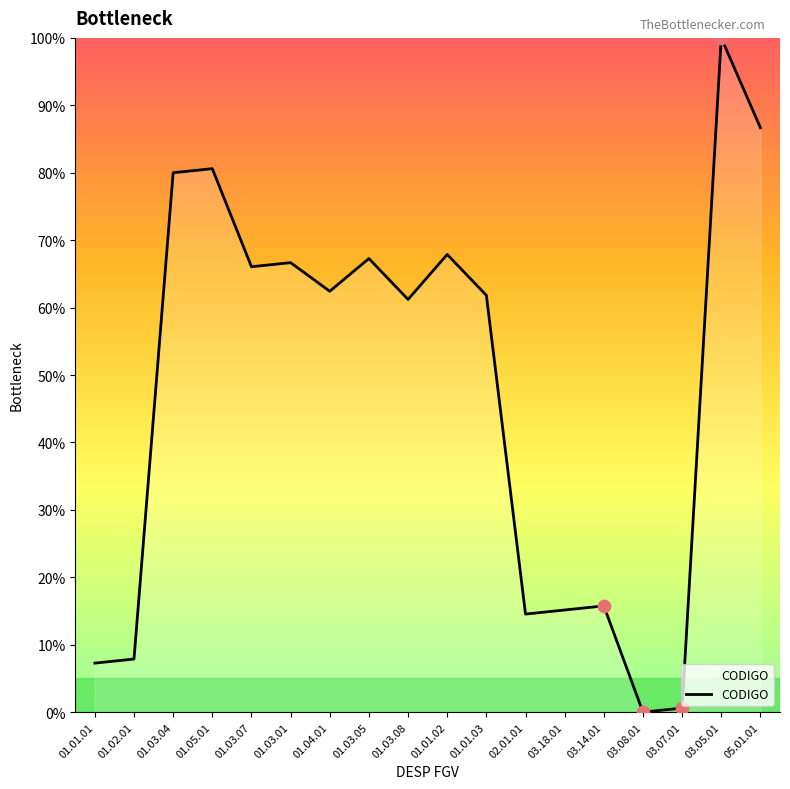

What is the ratio of the value at 01.04.01 to the value at 03.05.01?

0.6